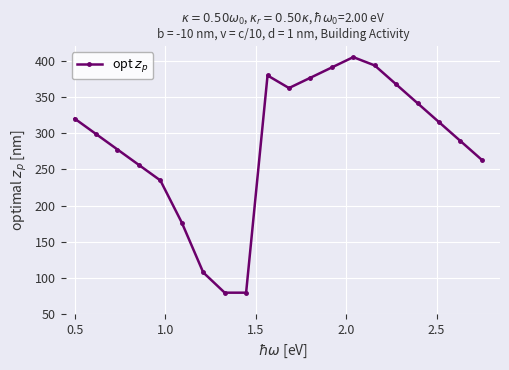

How many points are higher than both their immediate neighbors (excluding endpoints)?

2